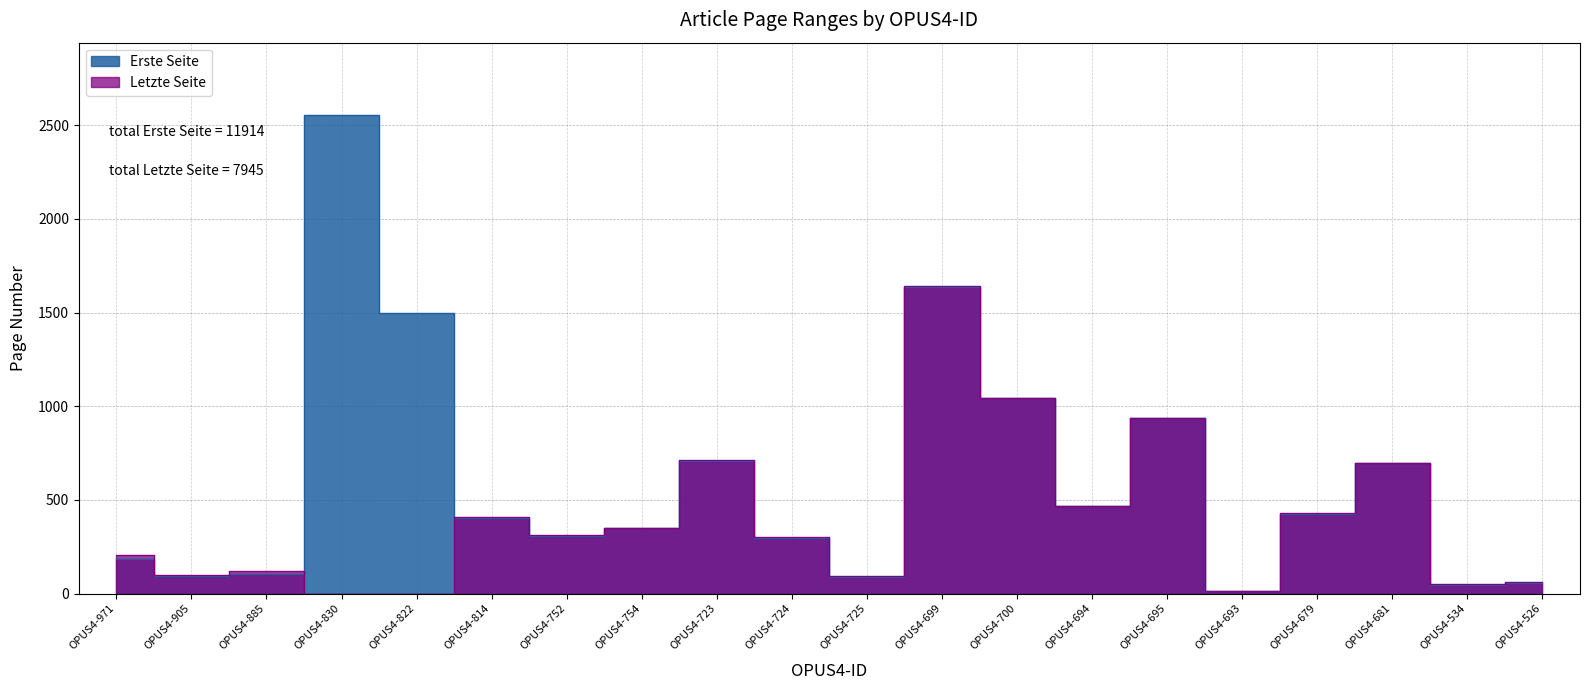

Rank the categories by Erste Seite value from lowest to highest.

OPUS4-693, OPUS4-534, OPUS4-526, OPUS4-725, OPUS4-905, OPUS4-885, OPUS4-971, OPUS4-724, OPUS4-752, OPUS4-754, OPUS4-814, OPUS4-679, OPUS4-694, OPUS4-681, OPUS4-723, OPUS4-695, OPUS4-700, OPUS4-822, OPUS4-699, OPUS4-830